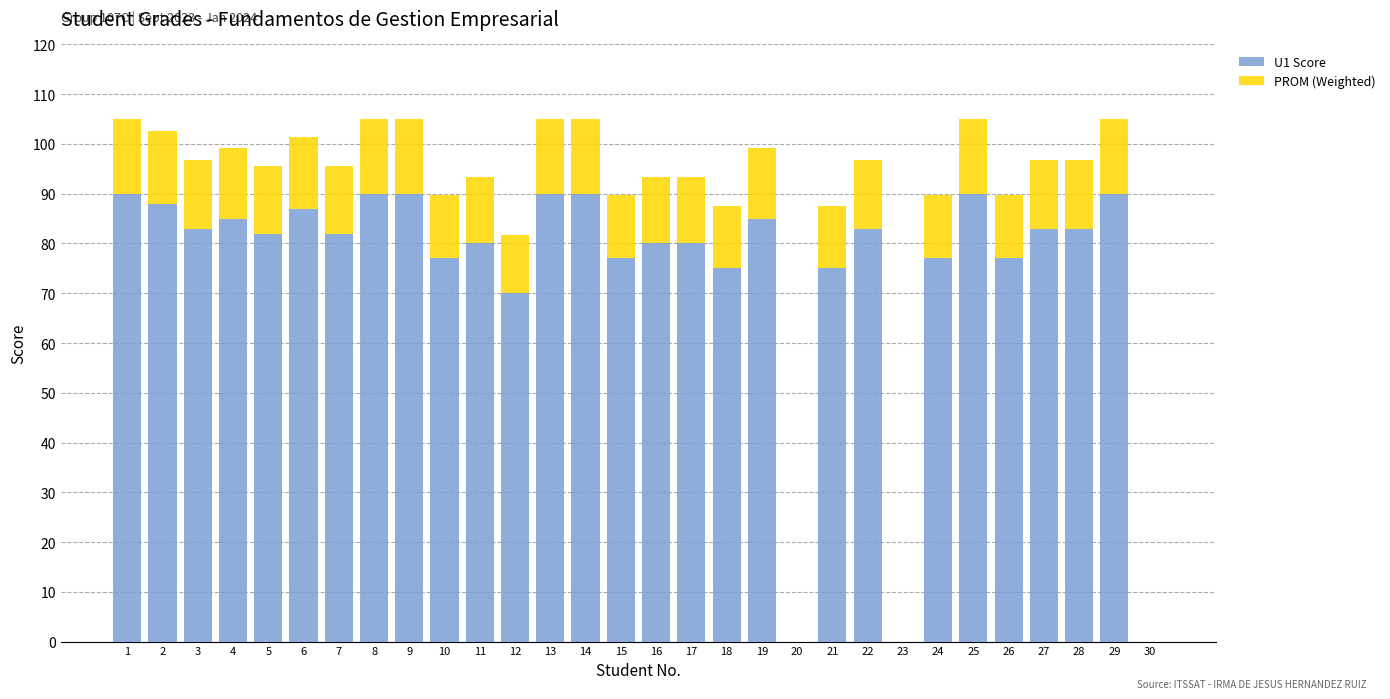

Is it true that U1 Score equals 0.0 at 20?

True